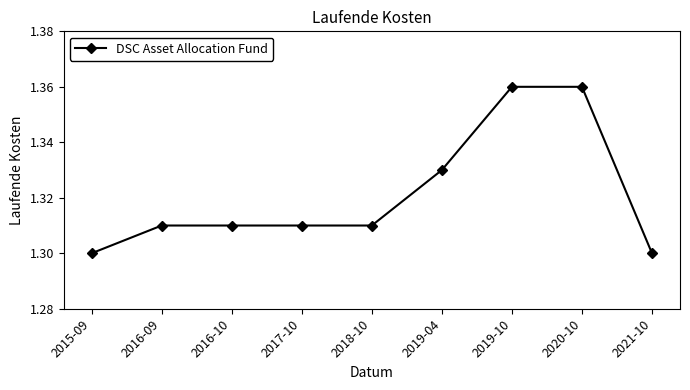

What is the ratio of the value at 2018-10 to the value at 2020-10?

1.0